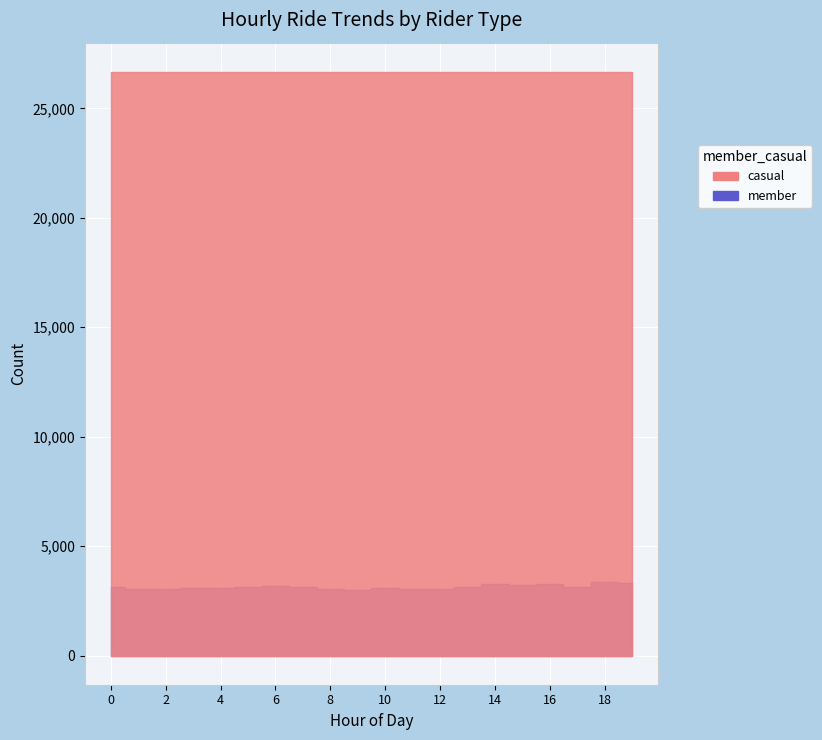

At 18, list the series in order from largest to smallest.

casual, member